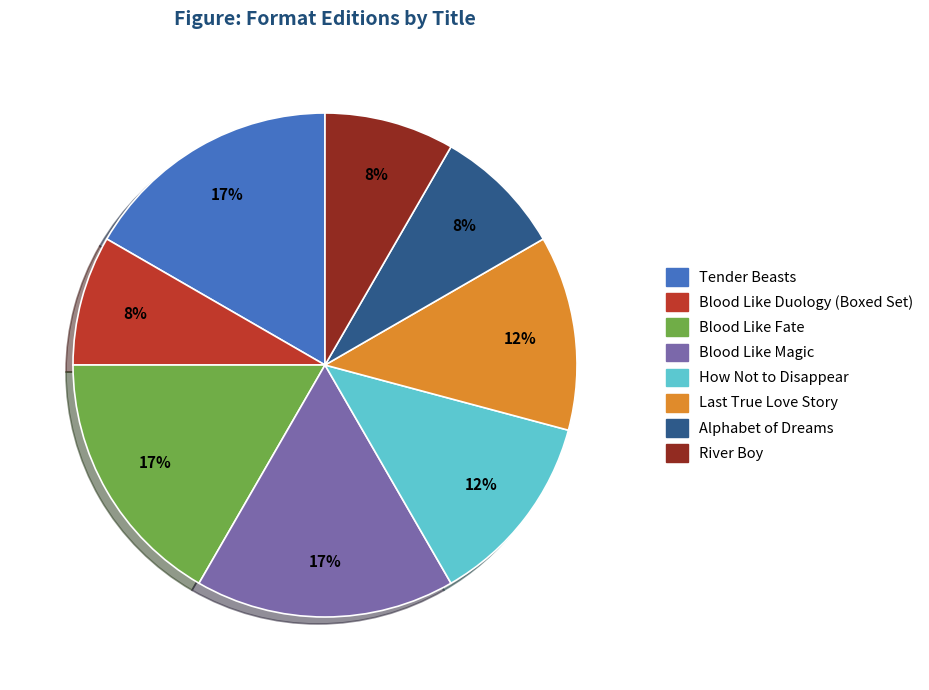

To the nearest percent, what percentage of the pie is Blood Like Fate?

17%